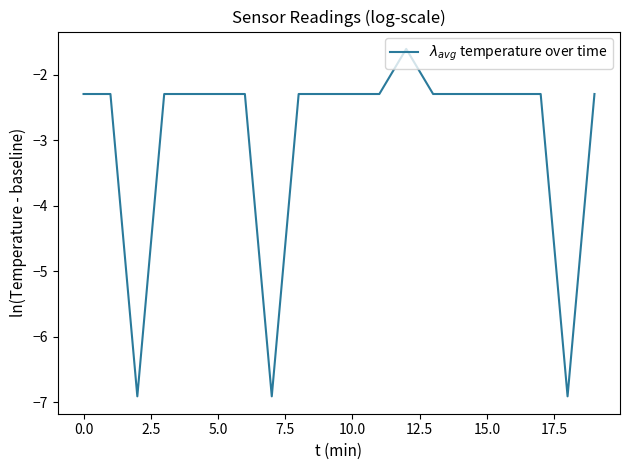

What is the smallest value displayed?

-6.9